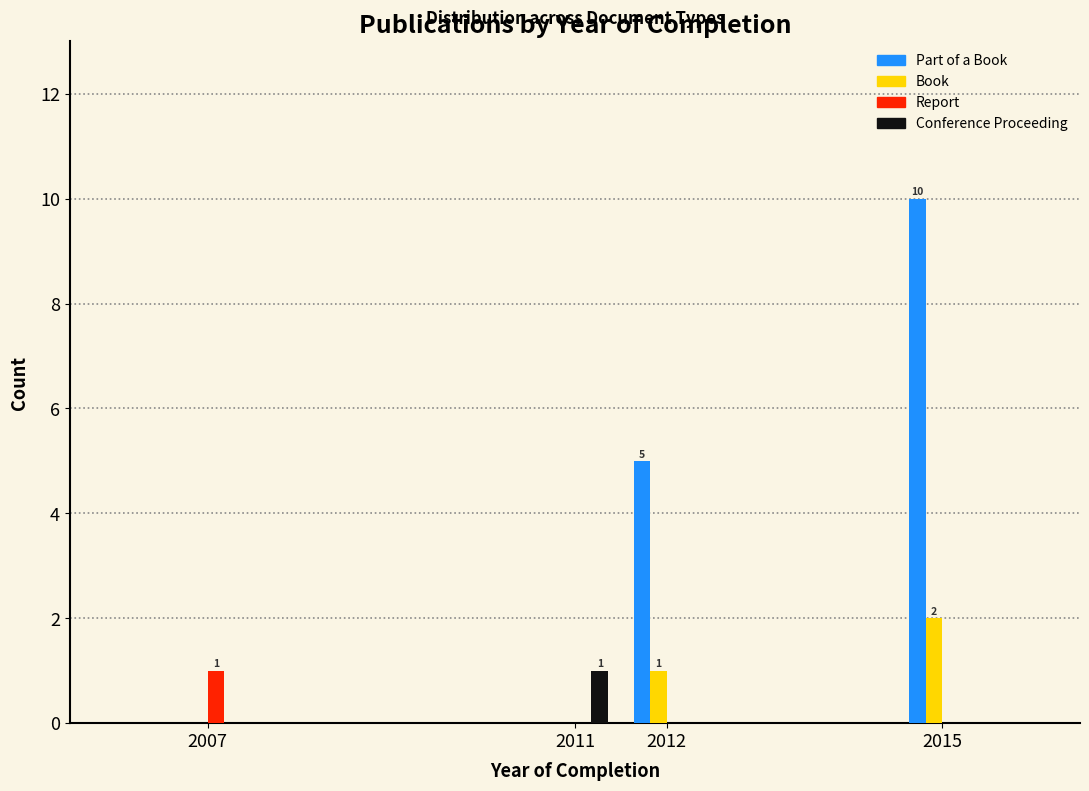

Reading left to right, list all the values displayed in this chart.

Part of a Book: 2007=0	2011=0	2012=5	2015=10
Book: 2007=0	2011=0	2012=1	2015=2
Report: 2007=1	2011=0	2012=0	2015=0
Conference Proceeding: 2007=0	2011=1	2012=0	2015=0